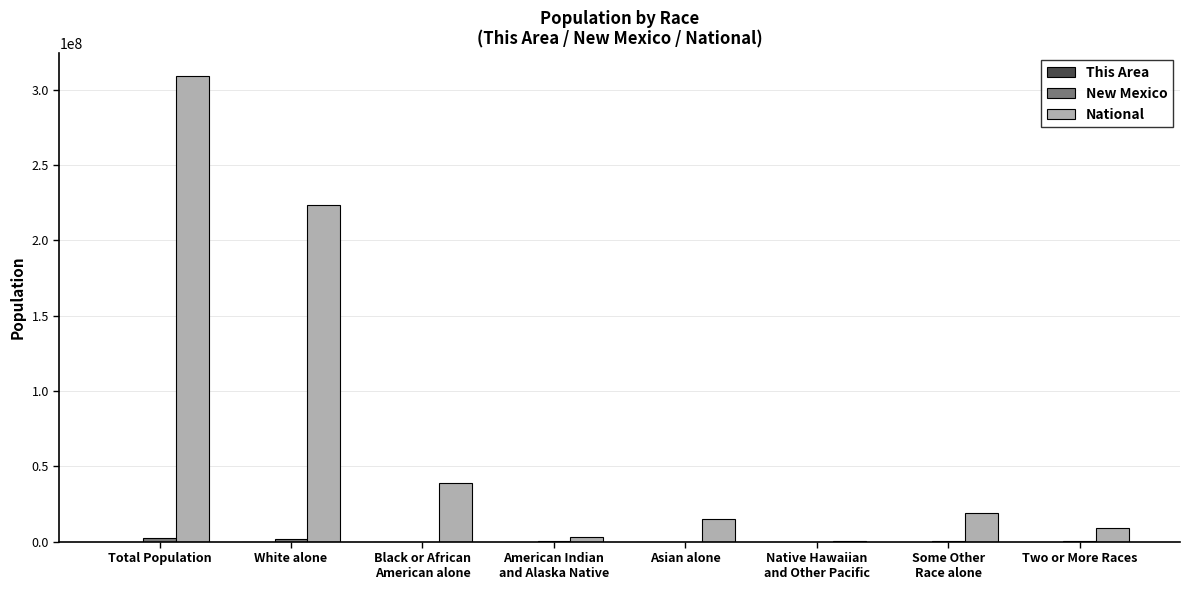

At which category is the sum across all series the highest?

Total Population